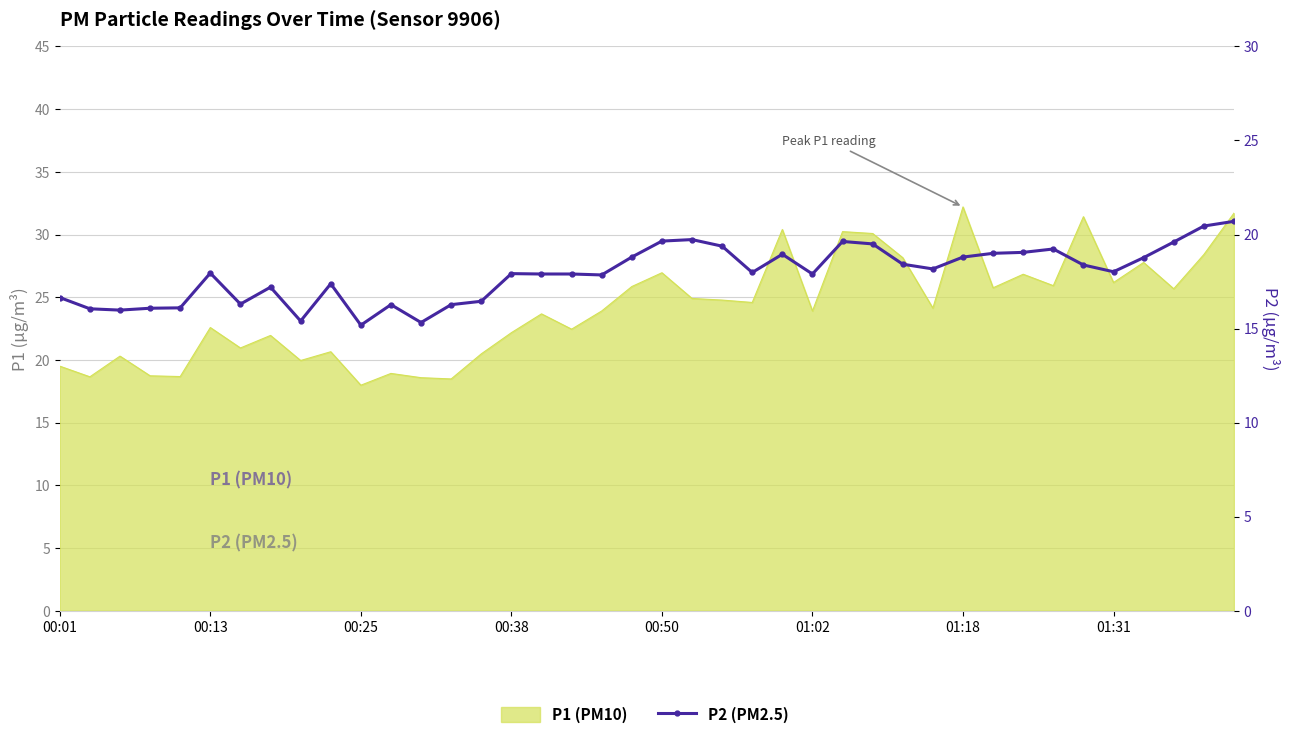

The chart shows a value of 19.6 at 26. True or false?

True